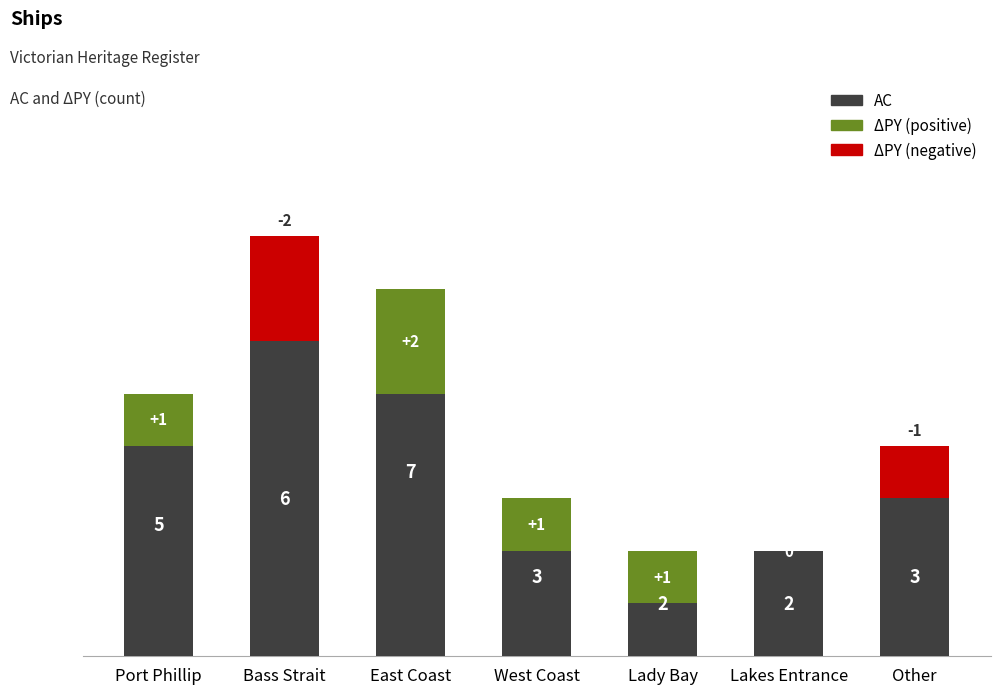

What is the difference between the maximum and minimum values?

5